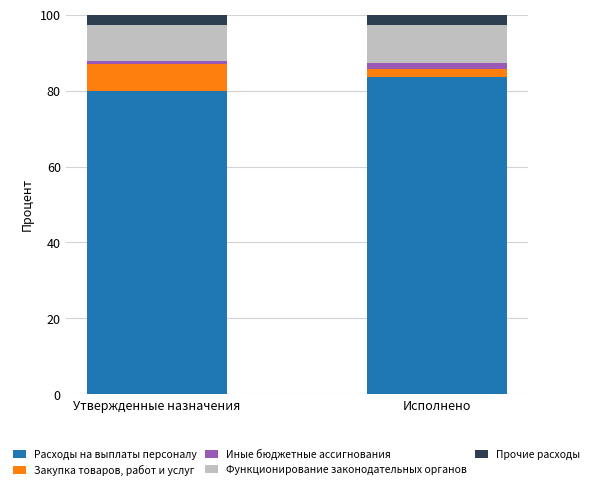

At which label does Расходы на выплаты персоналу reach its peak?

Исполнено